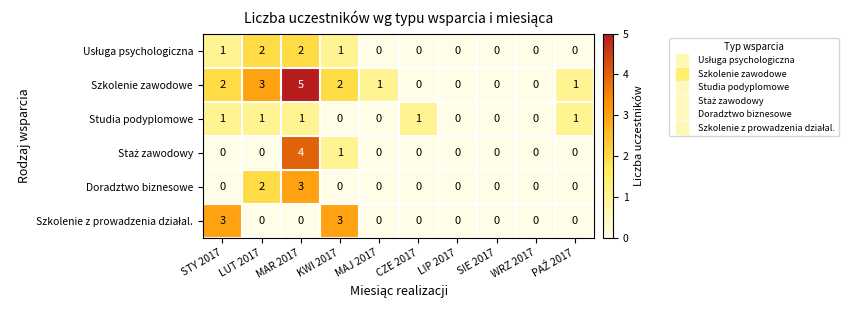

Which label corresponds to the largest value in the chart?

MAR 2017